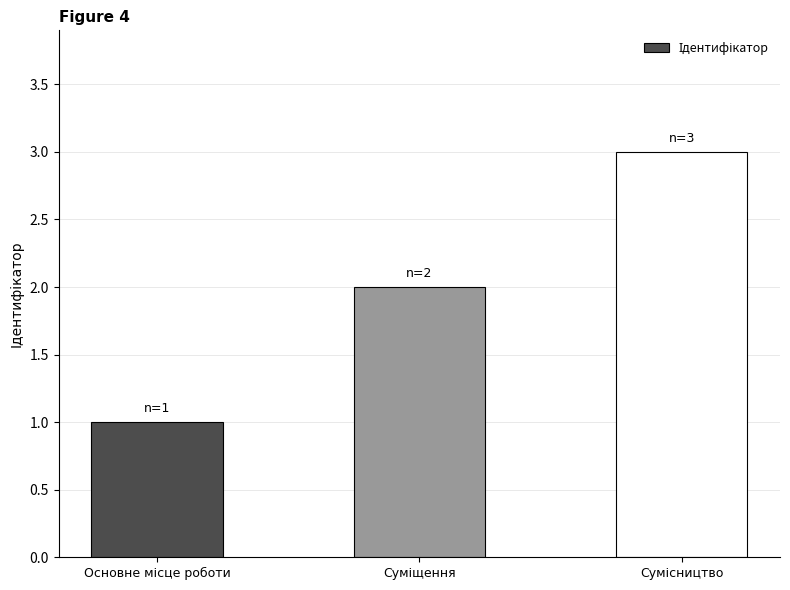

What is the greatest value displayed?

3